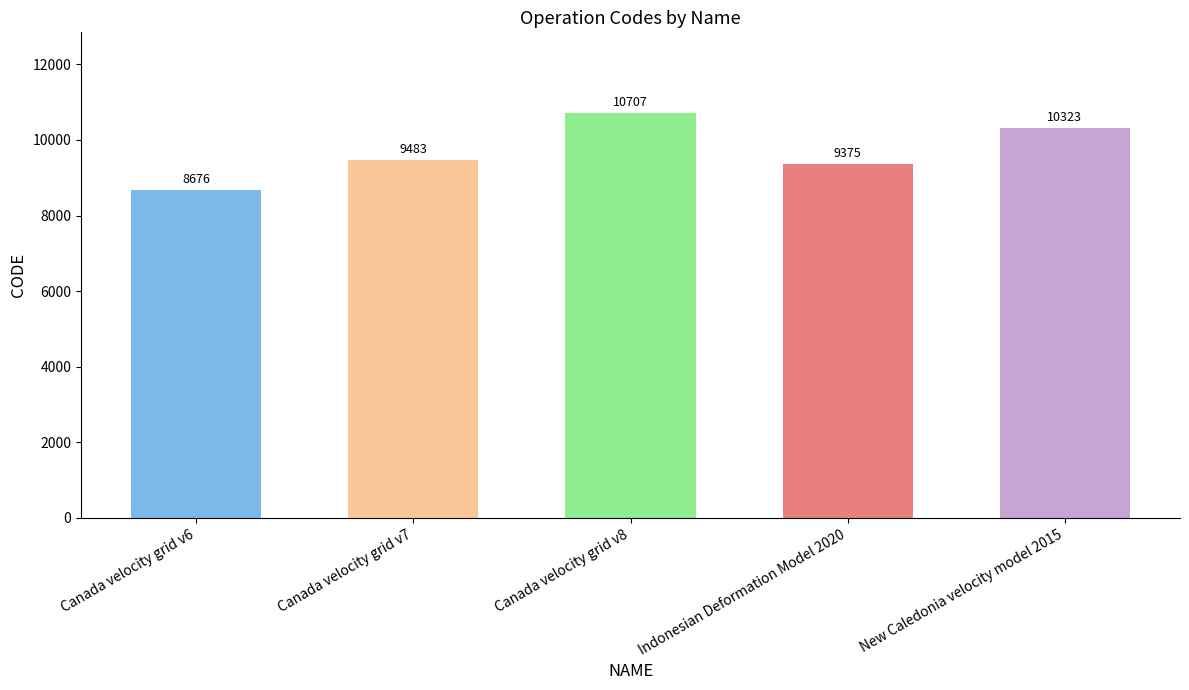

The value at Canada velocity grid v7 is 14314. True or false?

False